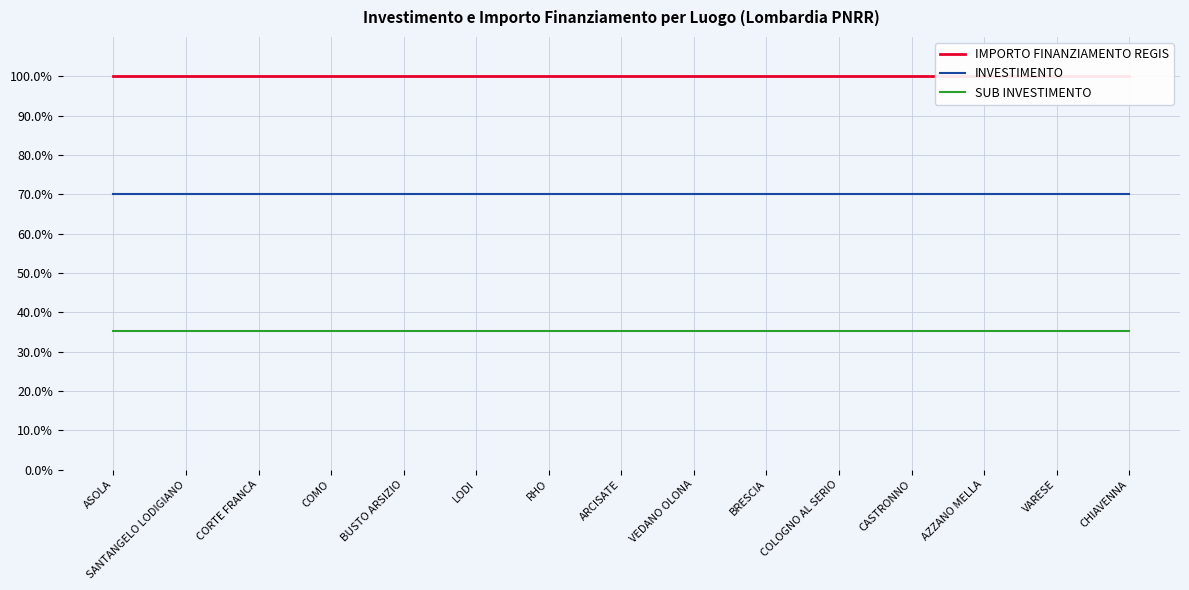

At how many categories does at least one series exceed 0?

15